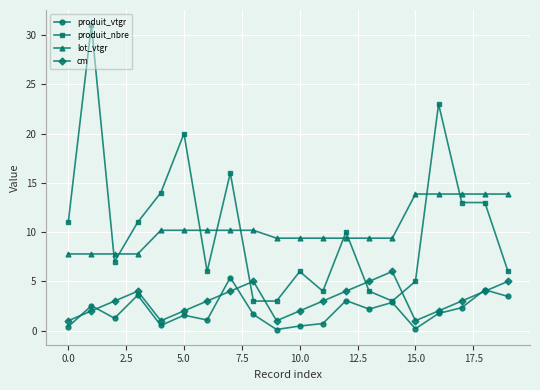

How many lines are shown in the chart?

4